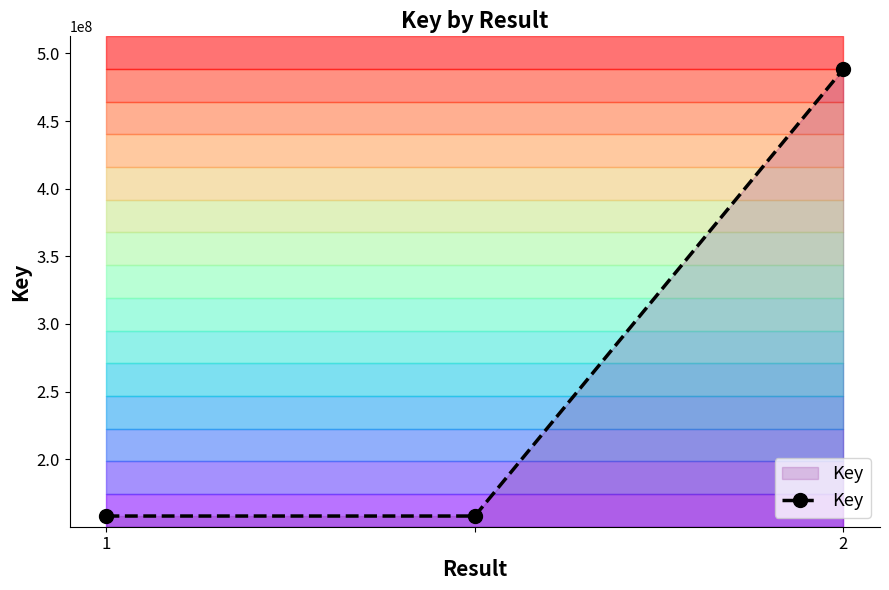

What is the value of the 1st point from the left?

158049236